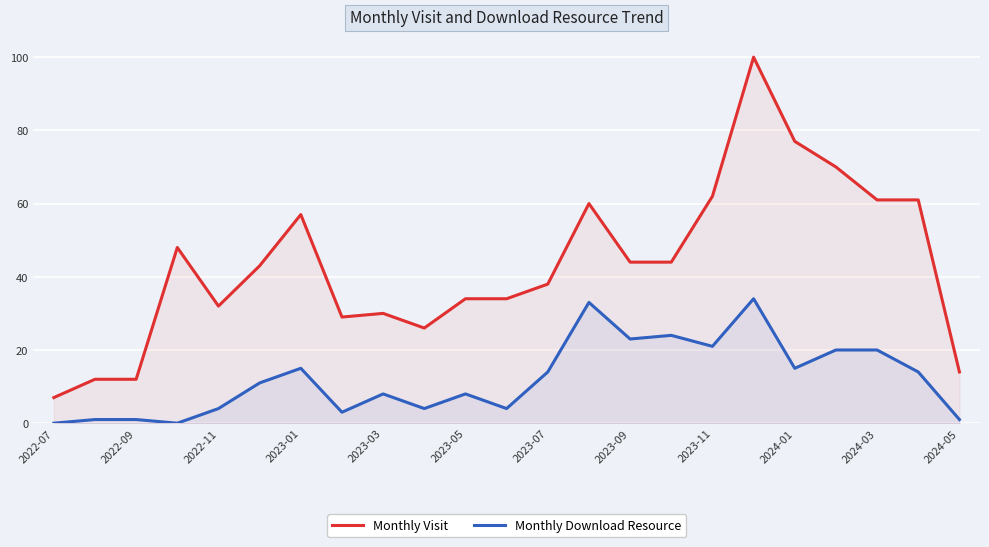

List the series in order of their peak value, highest first.

Monthly Visit, Monthly Download Resource